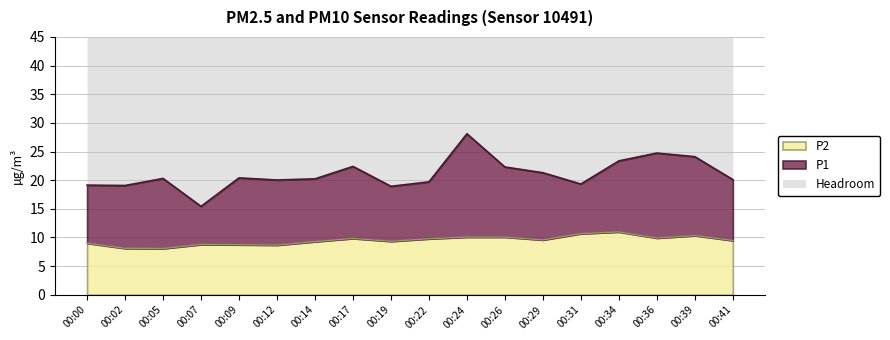

Is the value of P1 at 00:09 greater than the value of P2 at 00:00?

Yes